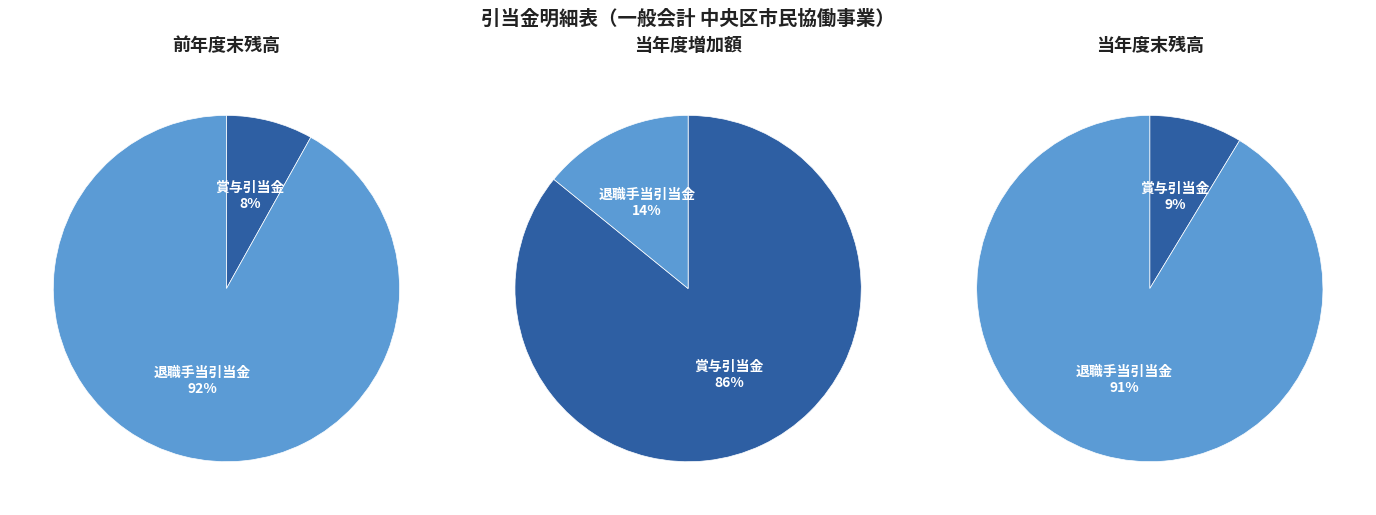

Does 貸倒引当金（固定：長期貸付金） account for over 50% of the chart?

No